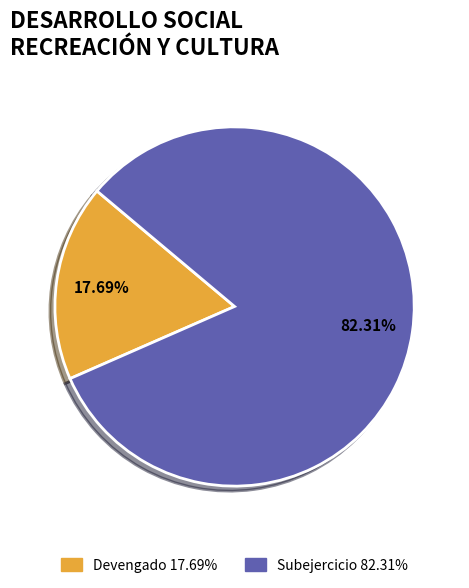

Is there any slice that represents more than half of the pie?

Yes